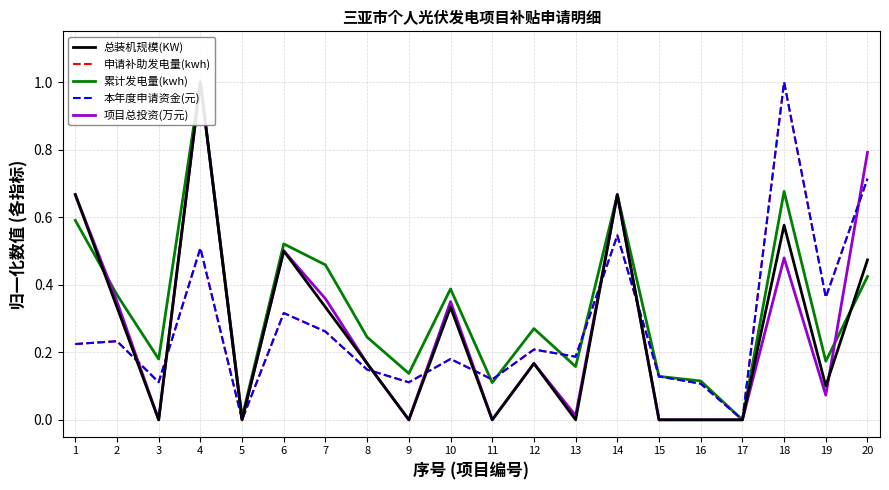

Count the number of categories in the chart.

20